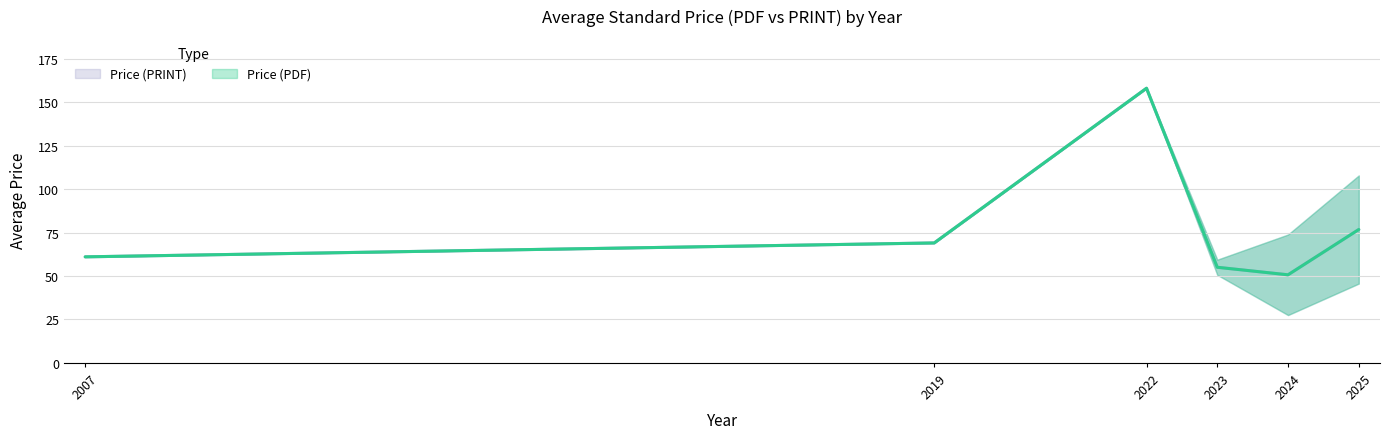

True or false: Price (PDF) and Price (PRINT) intersect in this chart.

False